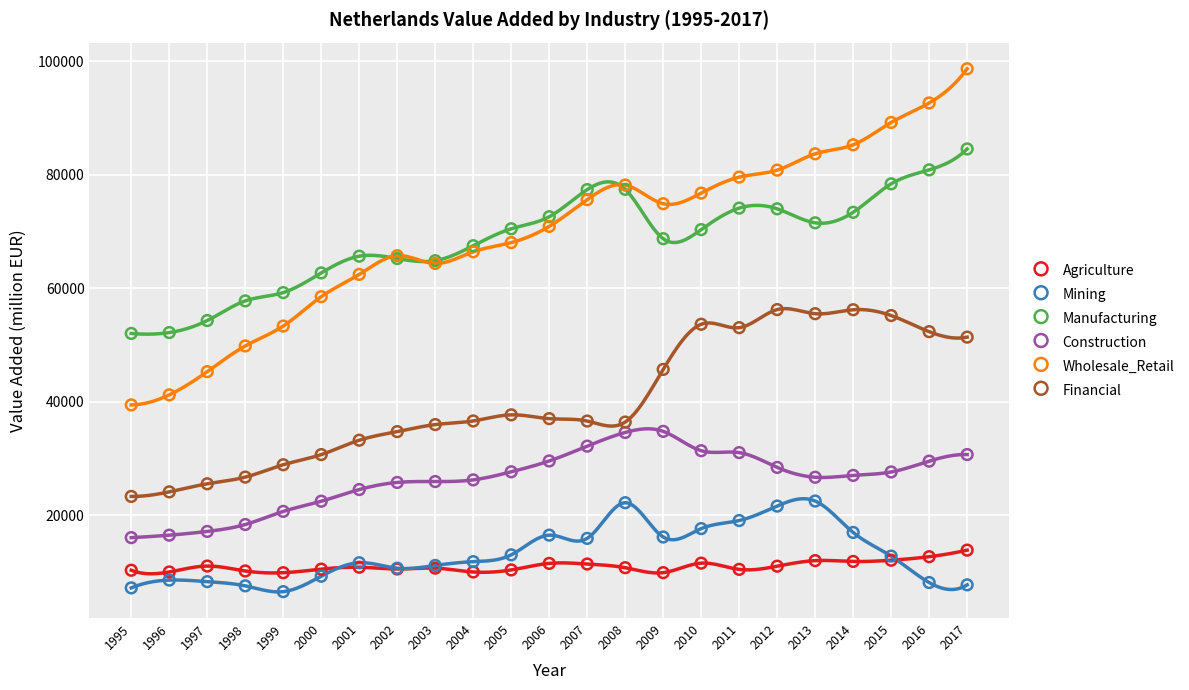

Which series contains the highest Y value?

Wholesale_Retail